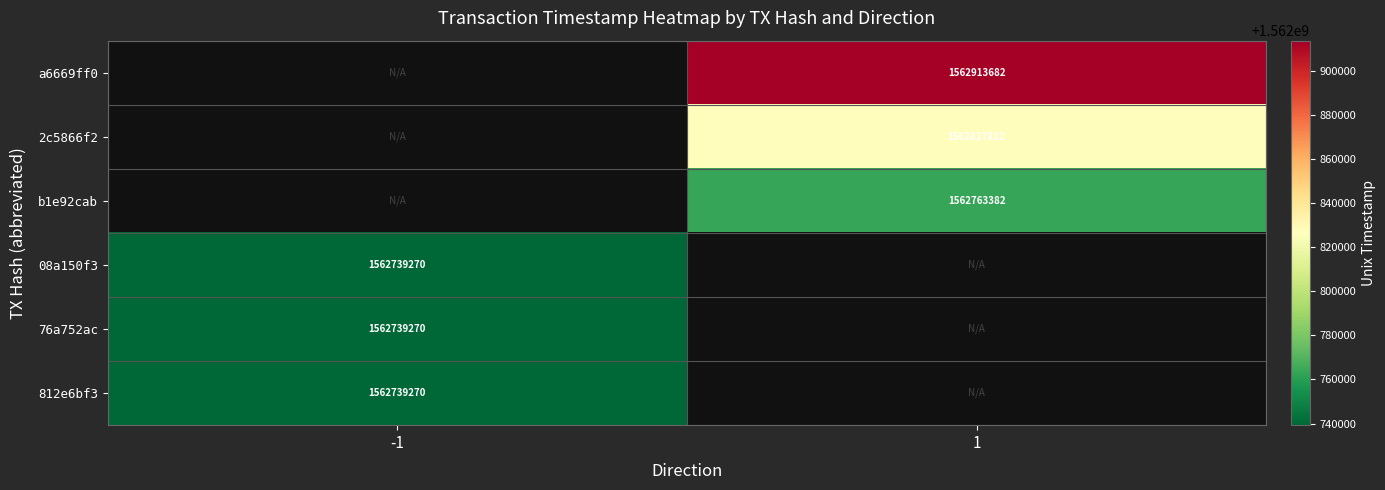

True or false: 812e6bf3 has a value of 1013431372 at -1.

False